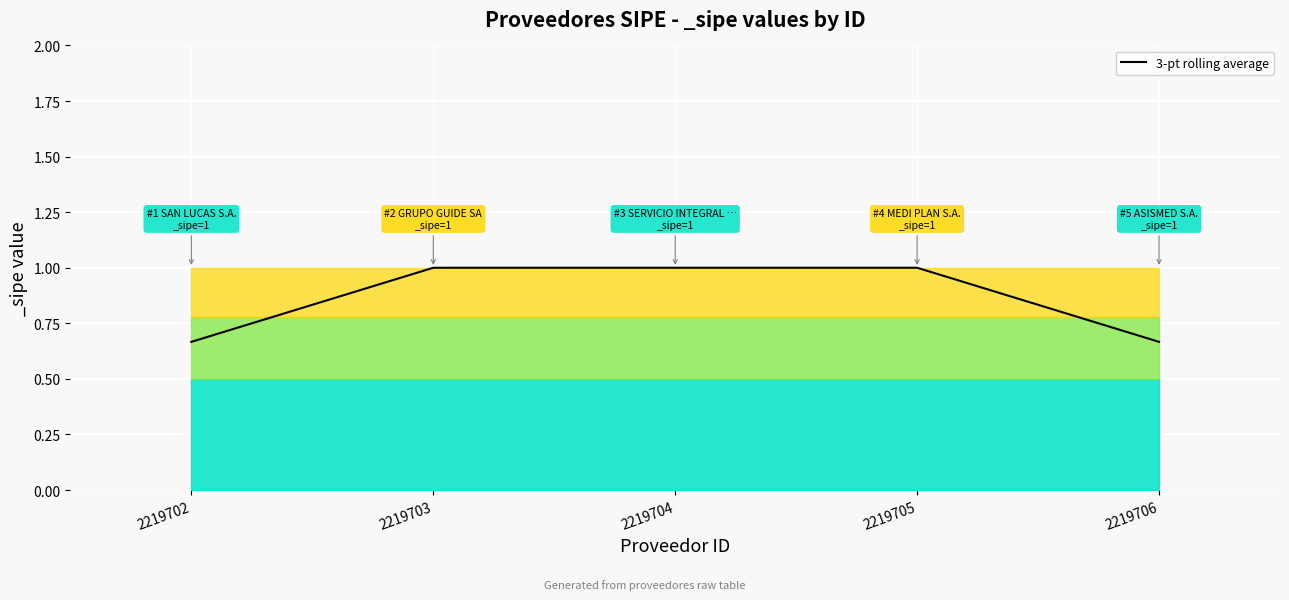

True or false: the data shows 0.7 at 2219705.

False